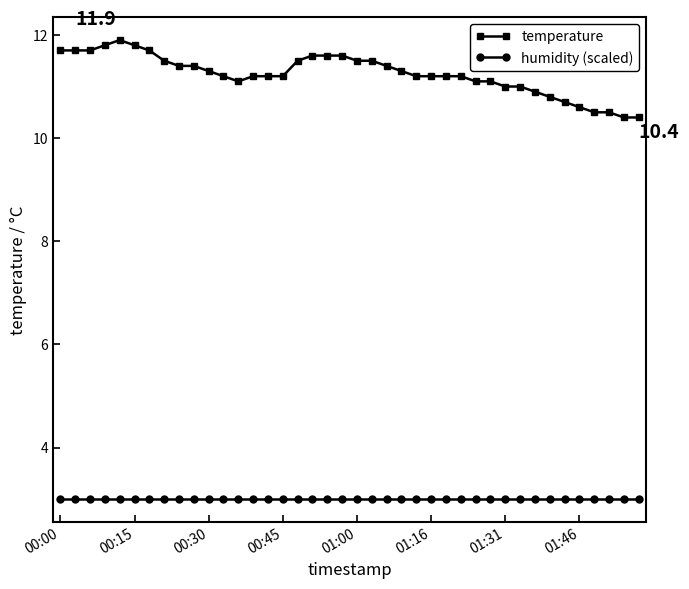

What is the difference between the maximum and minimum values in the temperature series?

1.5